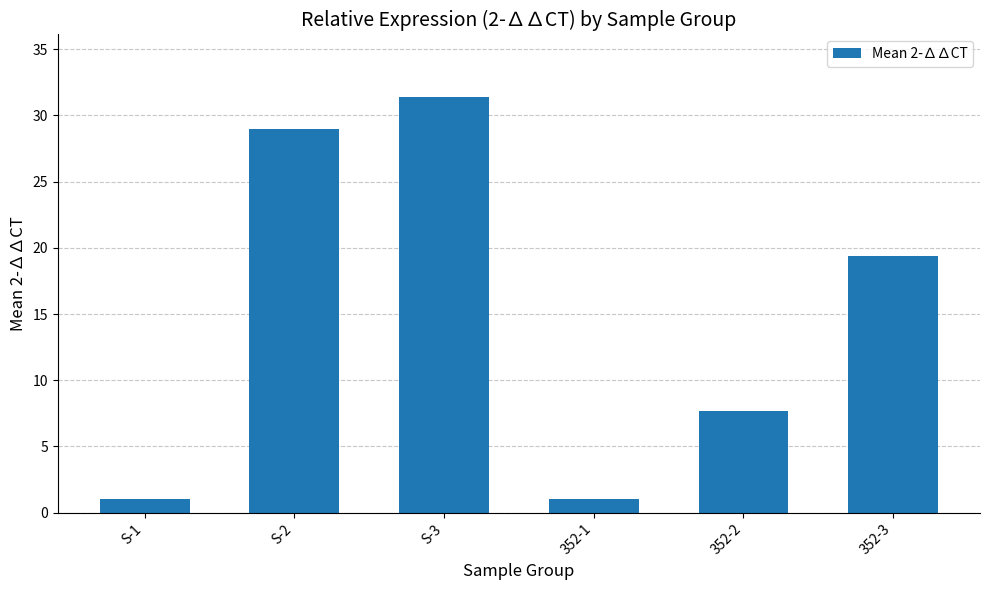

Does the chart contain any negative values?

No